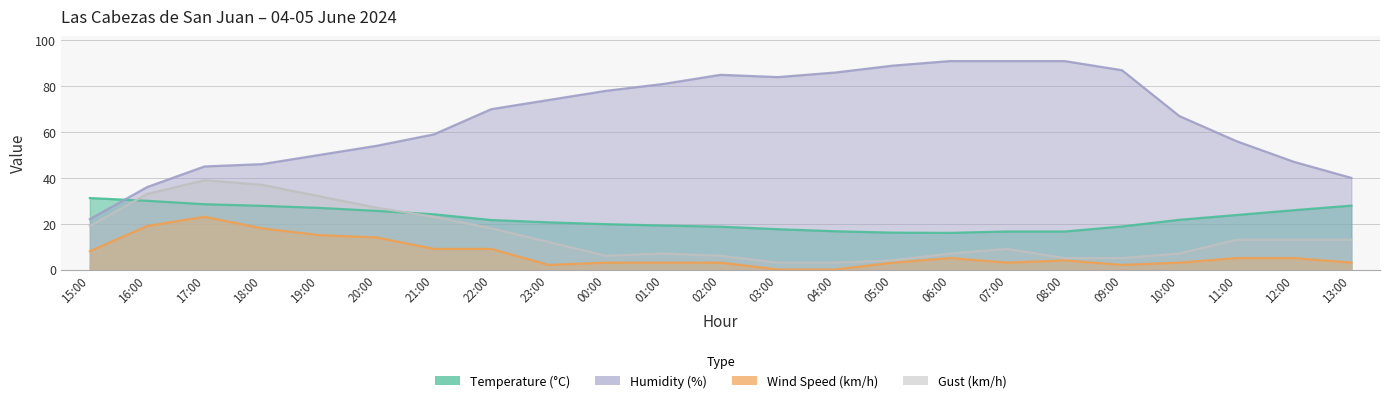

Where do Humidity (%) and Temperature (°C) first cross each other?

15:00 and 16:00